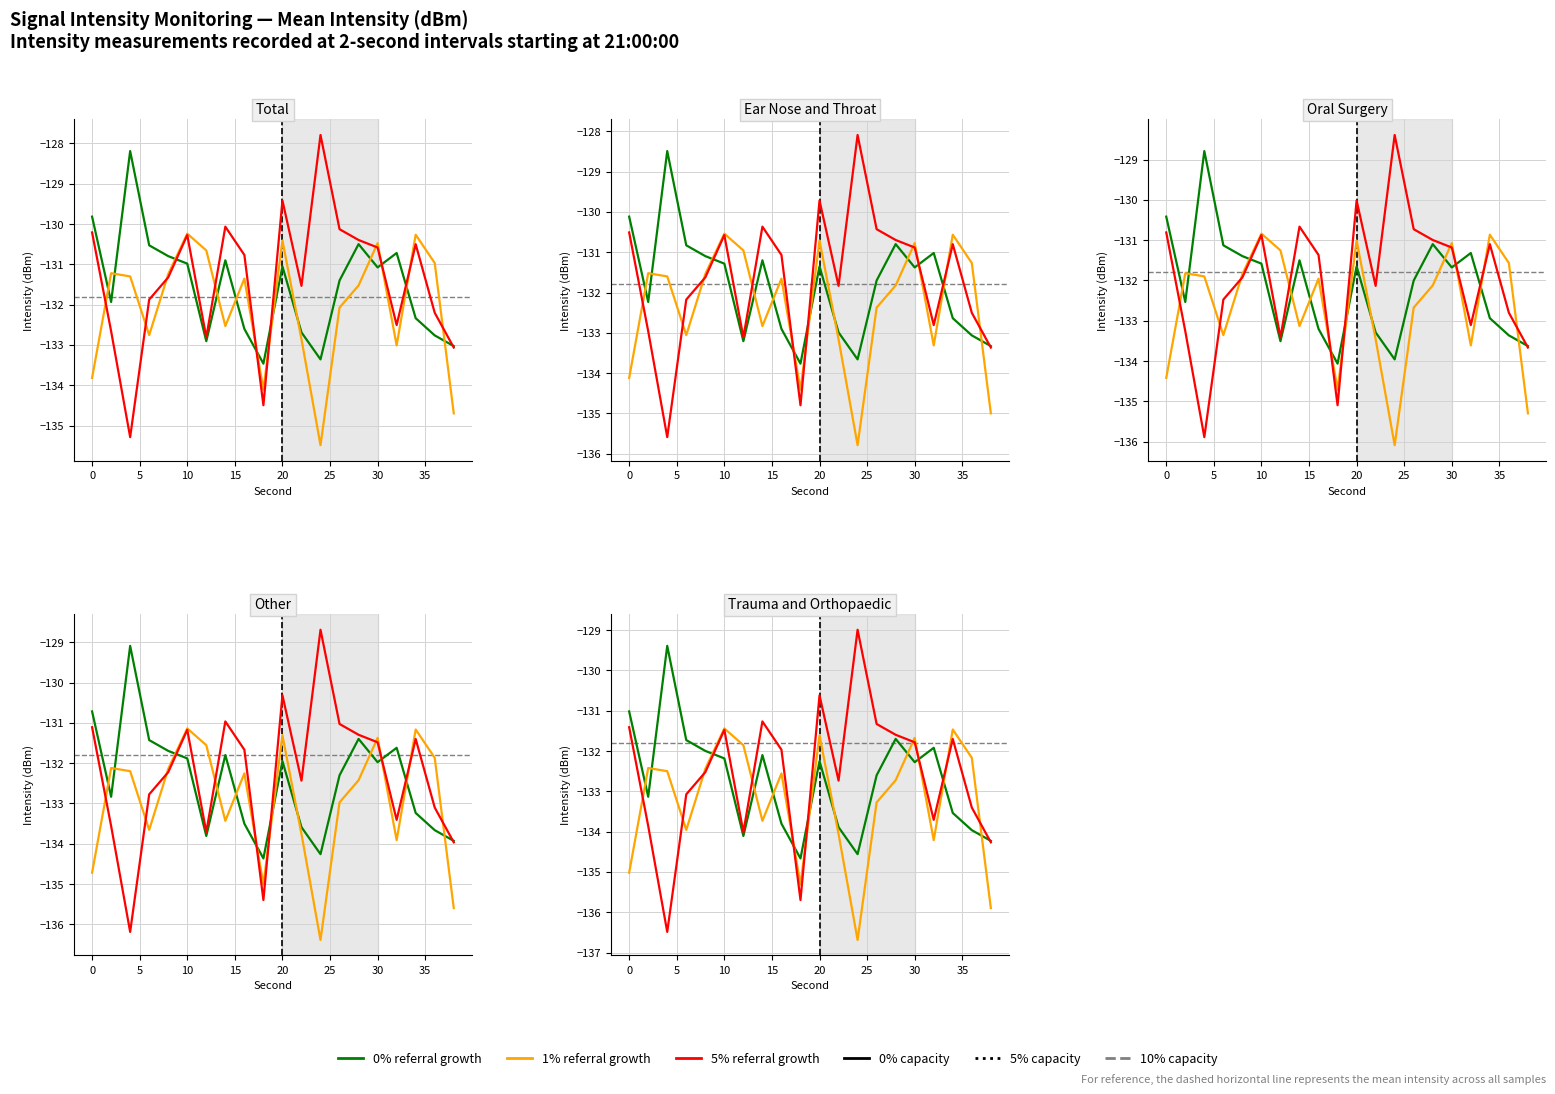

What is the value of the 1% referral growth point at the 10th from the left?

-135.3